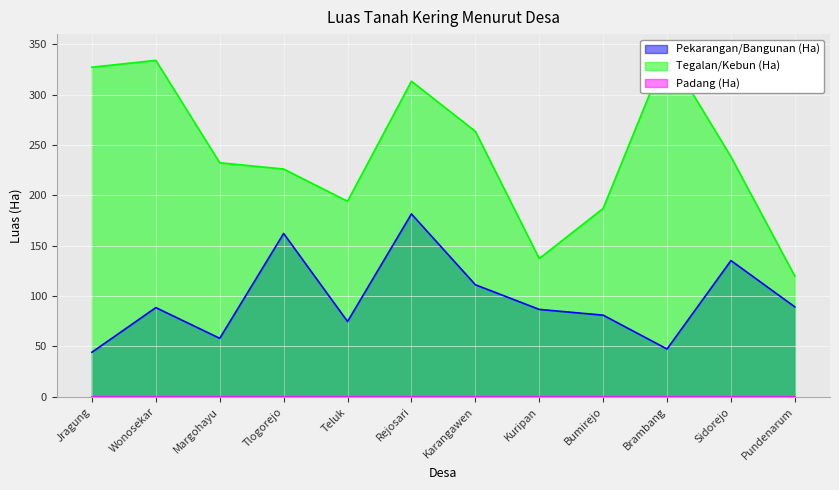

True or false: Pekarangan/Bangunan (Ha) and Tegalan/Kebun (Ha) cross at least once.

False